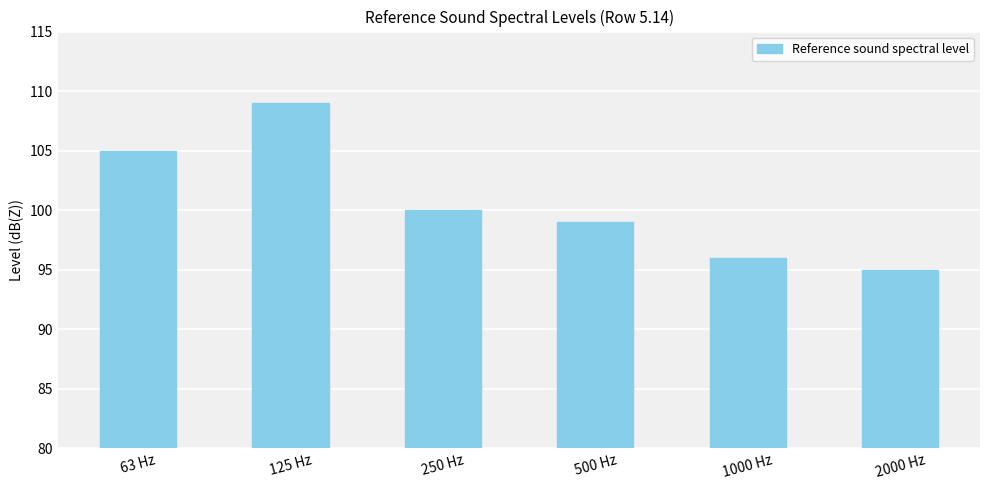

What is the minimum value shown in the chart?

95